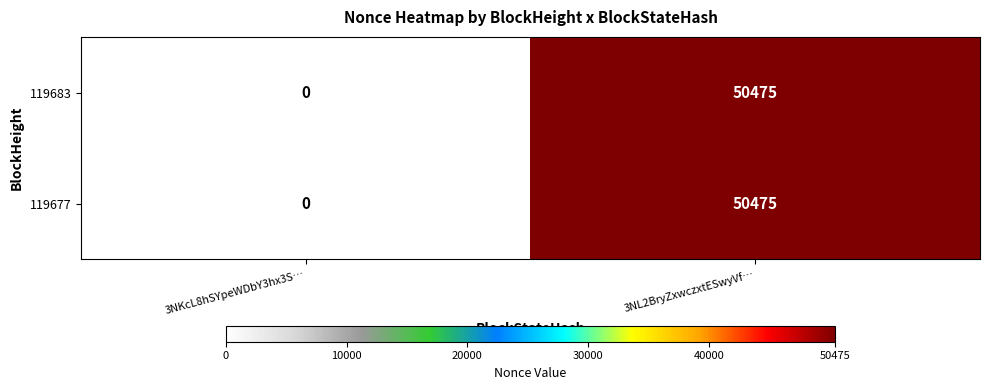

What is the approximate value of 119683 at 3NL2BryZxwczxtESwyVf…, to the nearest 100?

50500